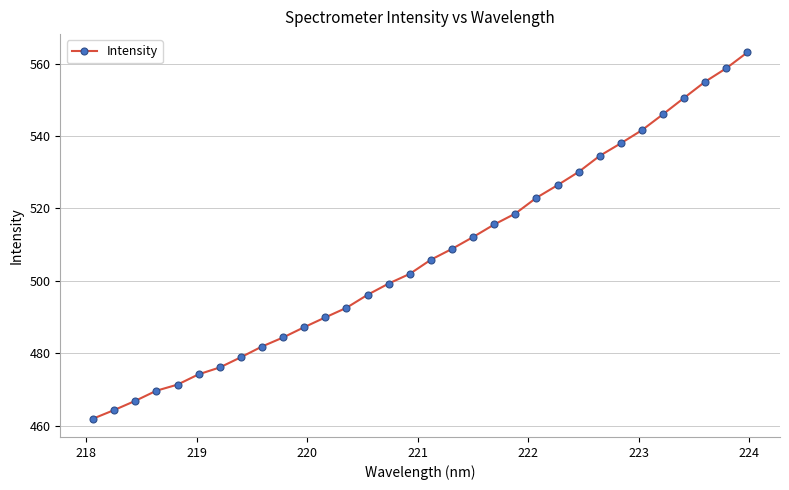

How many lines are shown in the chart?

1